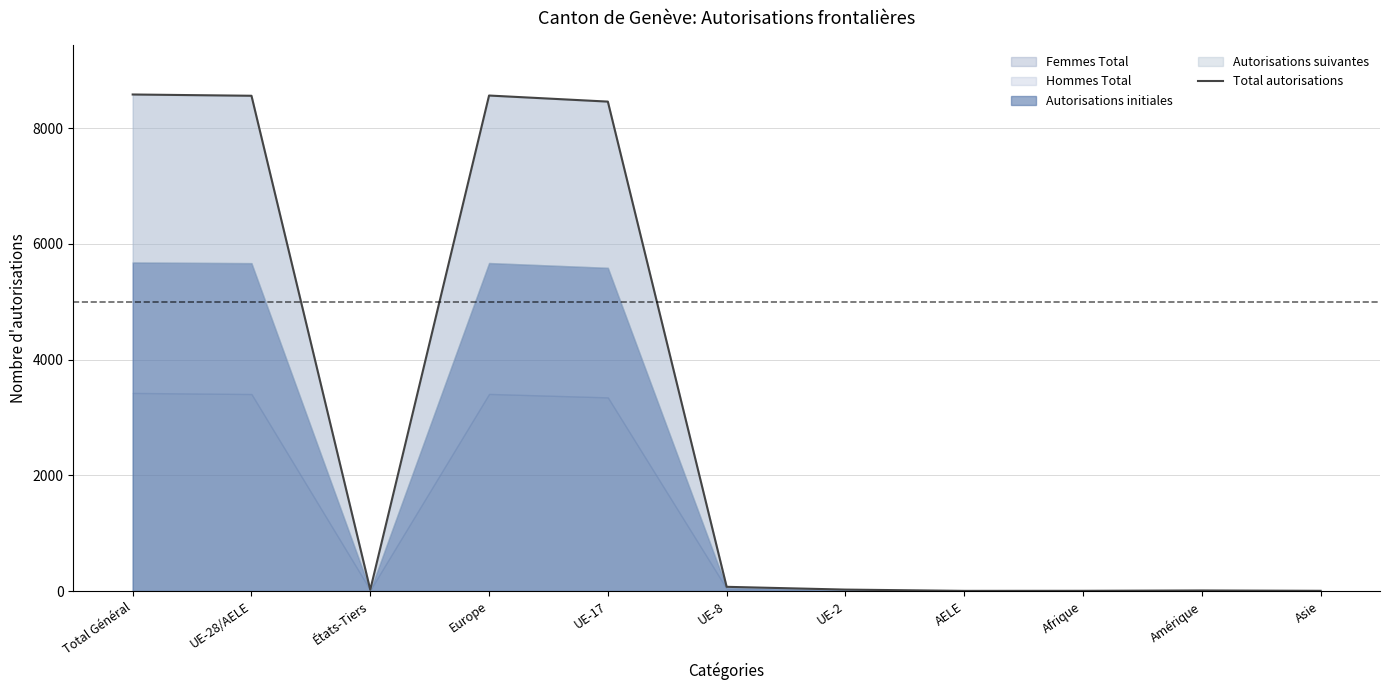

List the labels in order of value, largest first.

Total Général, Europe, UE-28/AELE, UE-17, UE-8, UE-2, États-Tiers, Amérique, Afrique, Asie, AELE